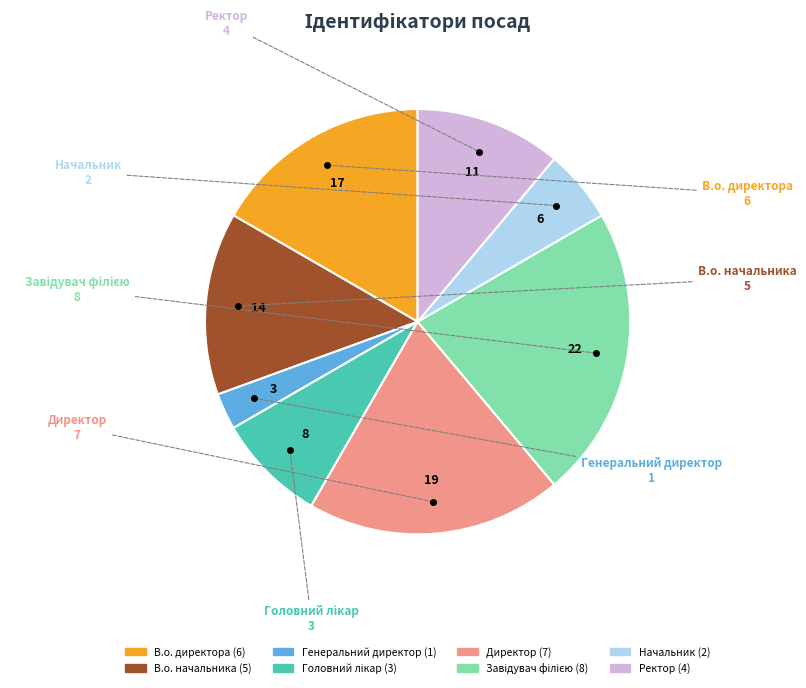

True or false: В.о. директора accounts for 17% of the total.

True